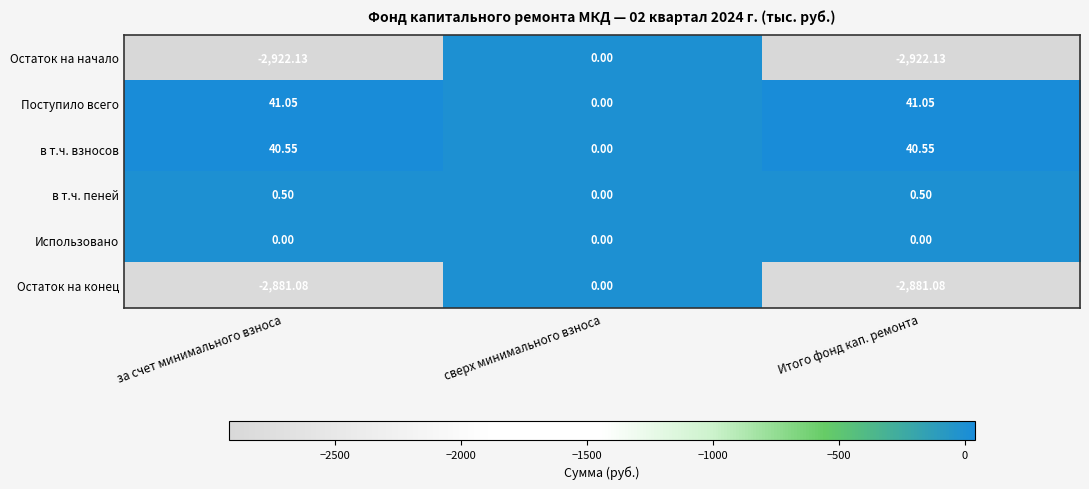

Which series changed the most between за счет минимального взноса and сверх минимального взноса?

Остаток на начало